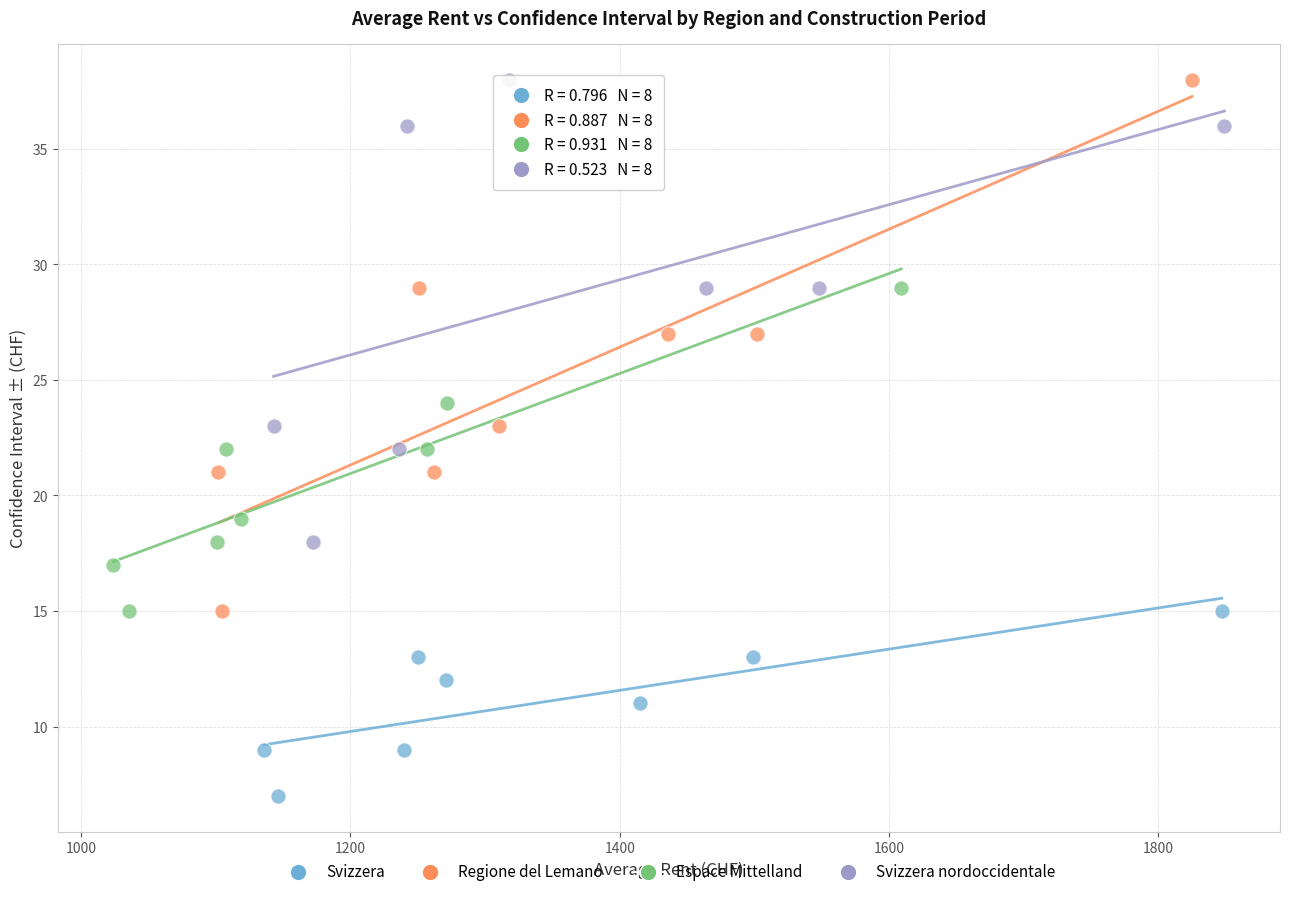

Which series has the largest Y range (max minus min)?

Regione del Lemano